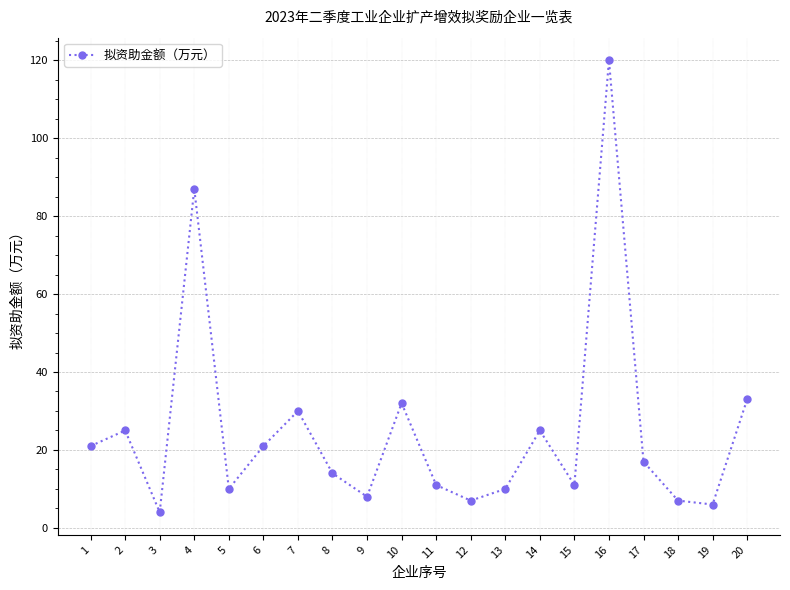

What is the value of the 16th point from the left?

120